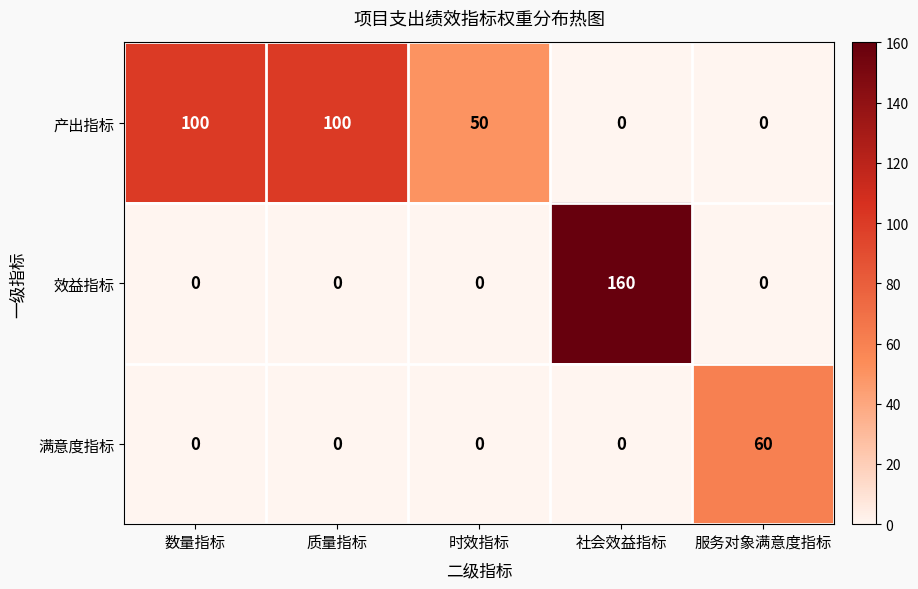

What is the maximum value shown in the chart?

160